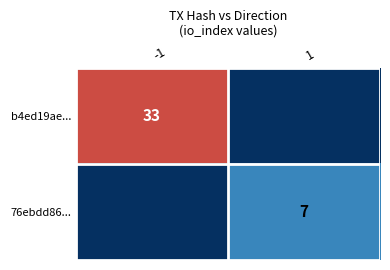

Count the number of categories in the chart.

2